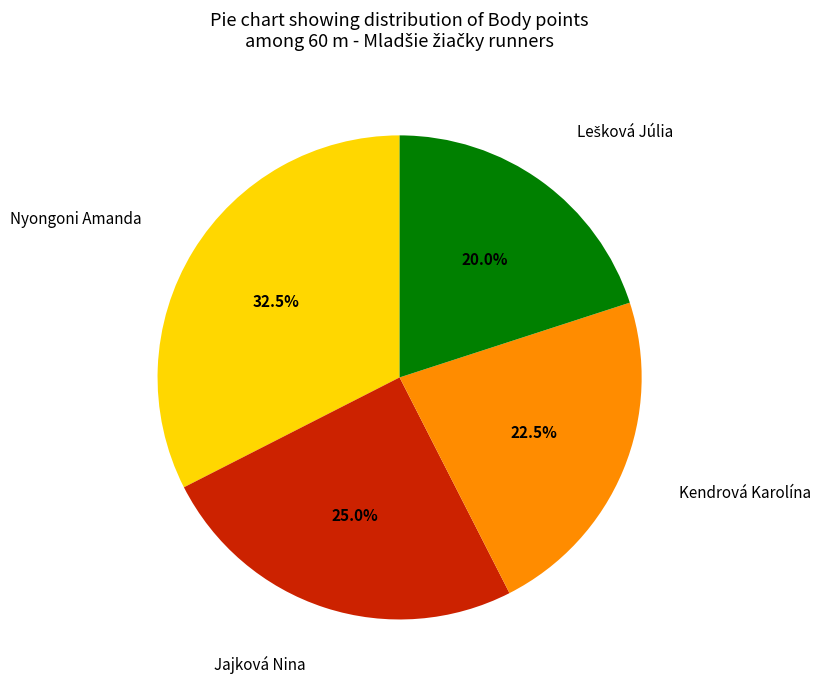

Is Kendrová Karolína the majority of the pie?

No